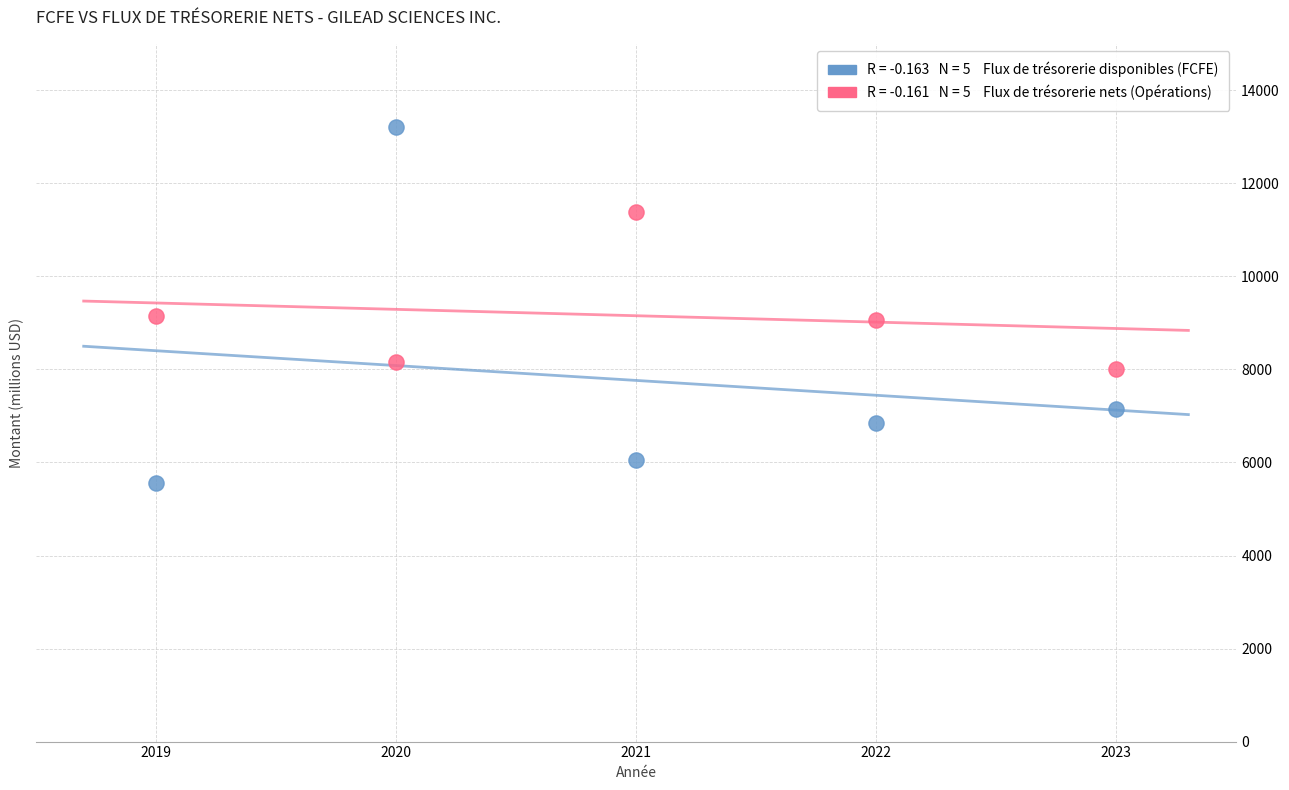

Across all data points, what is the average X value?

2021